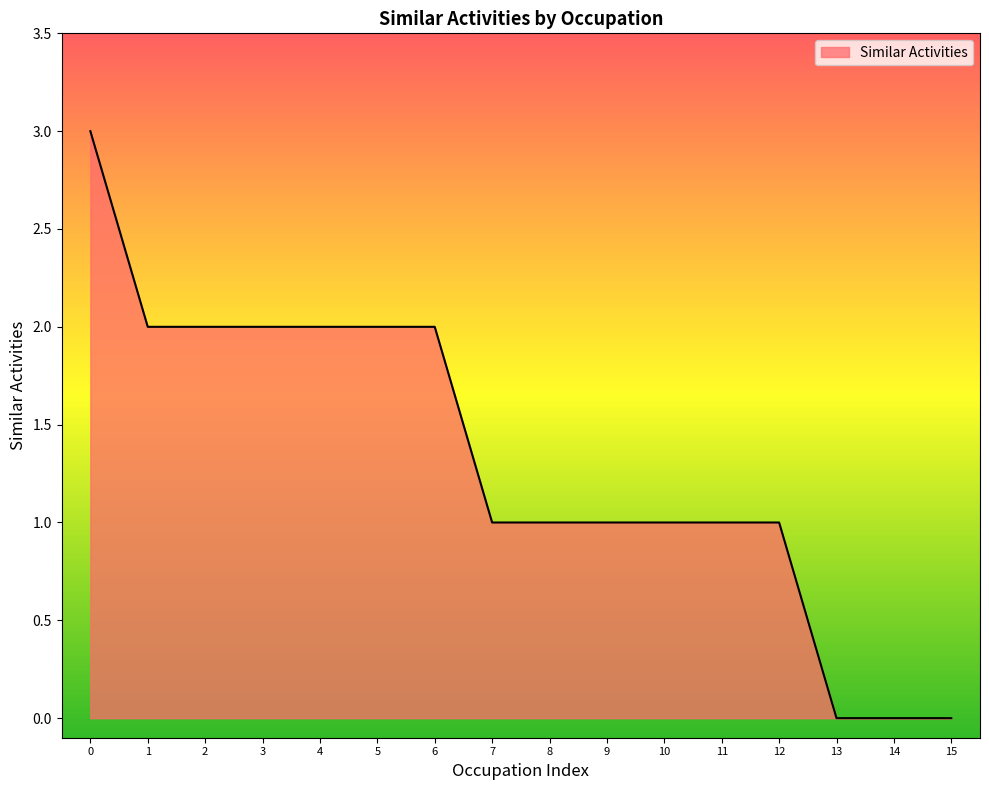

What is the difference between the second highest and second lowest values?

2